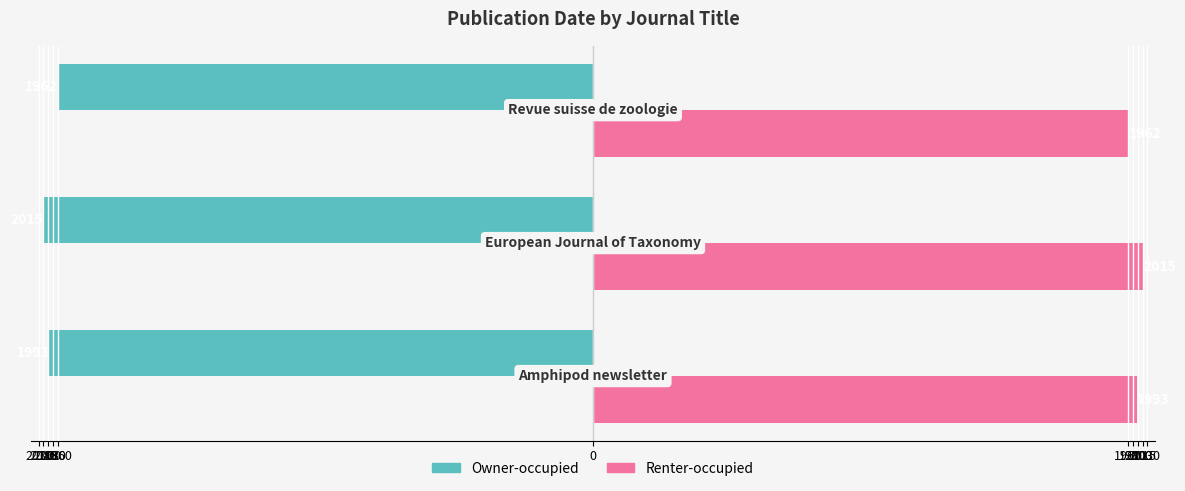

Reading left to right, list all the values displayed in this chart.

Owner-occupied: -1993	-2015	-1962
Renter-occupied: 1993	2015	1962